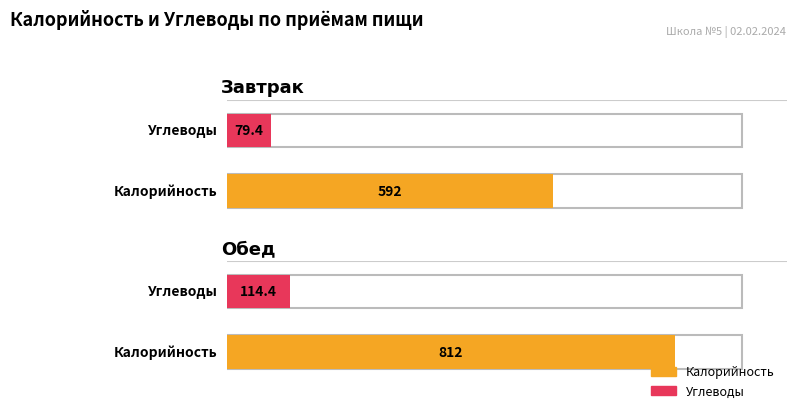

True or false: Углеводы has a value of 124.7 at Завтрак.

False